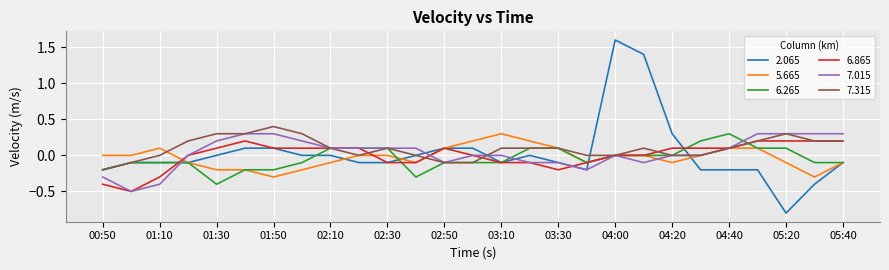

What is the highest value of the 7.015 series?

0.3